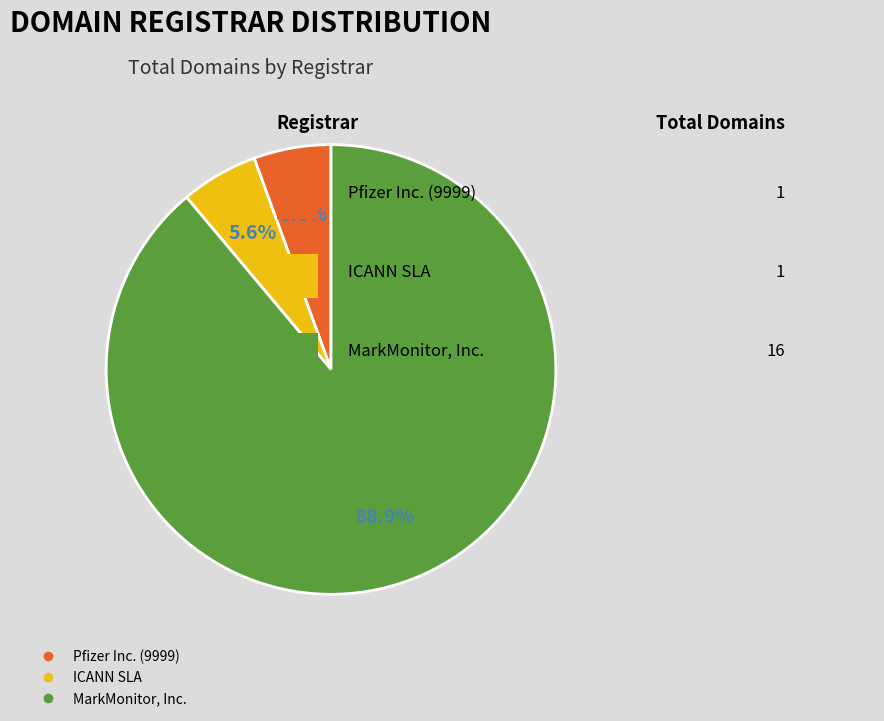

How many slices are in this pie chart?

3